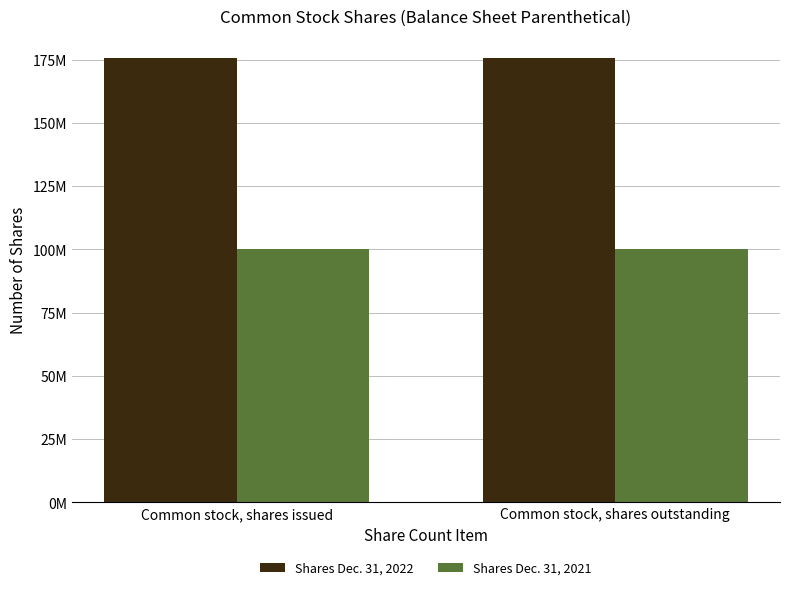

Are the bars horizontal?

No